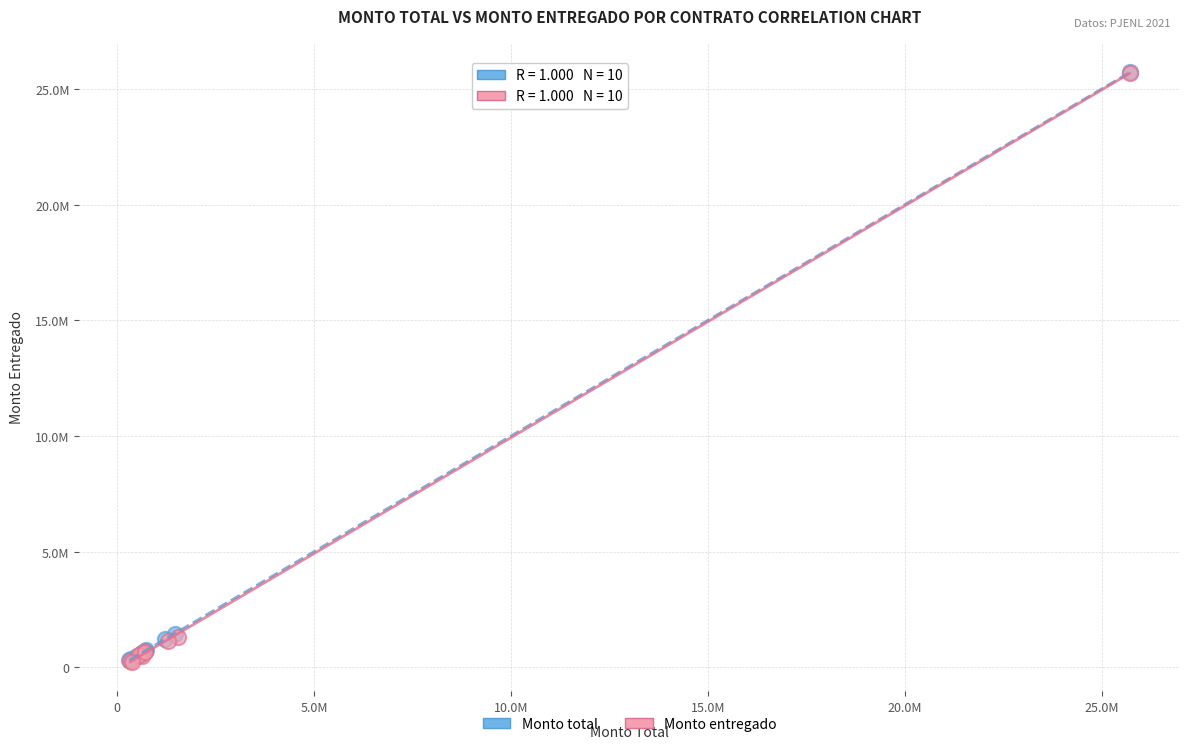

What are all the series names shown in the legend?

Monto total, Monto entregado